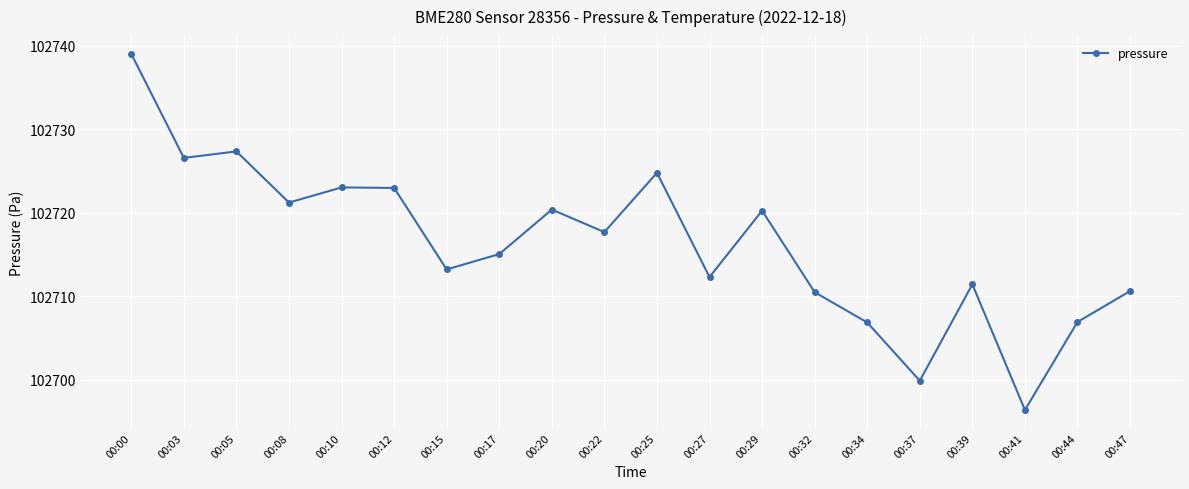

How many data points are above 102717?

10